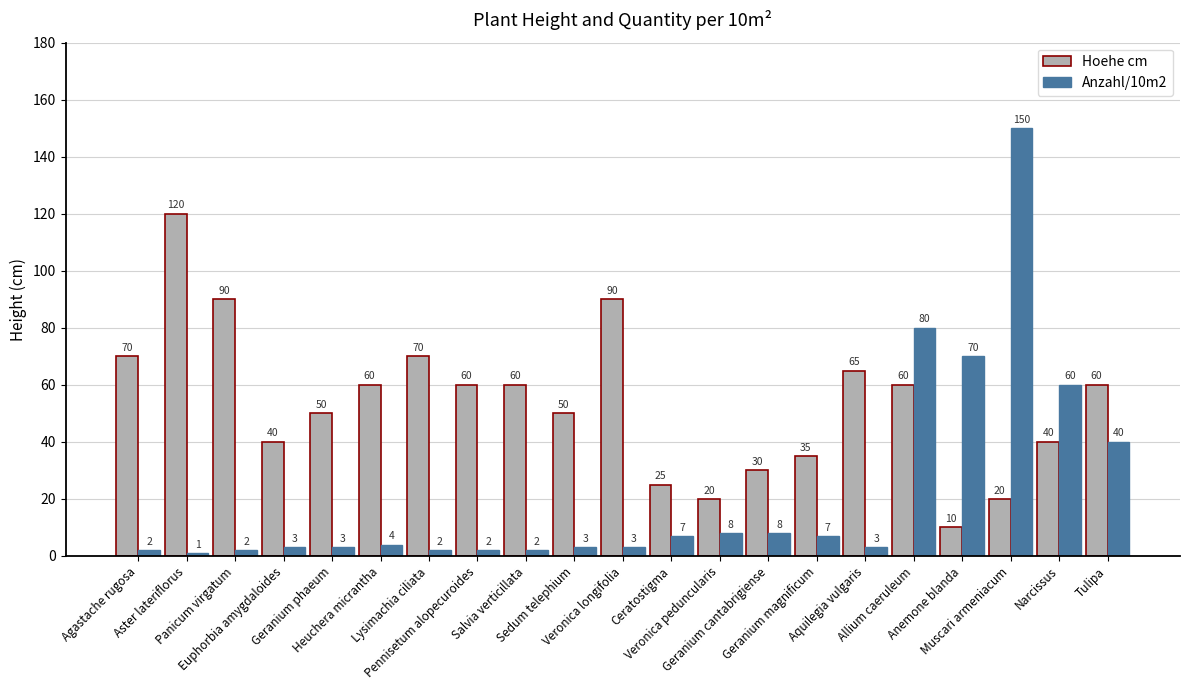

The Anzahl/10m2 series shows 3 at Veronica longifolia. True or false?

True